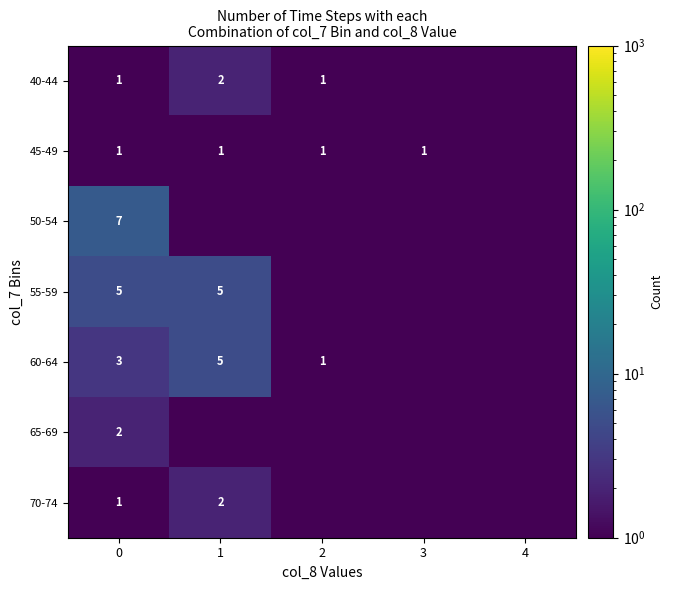

Count the number of data series in this chart.

7